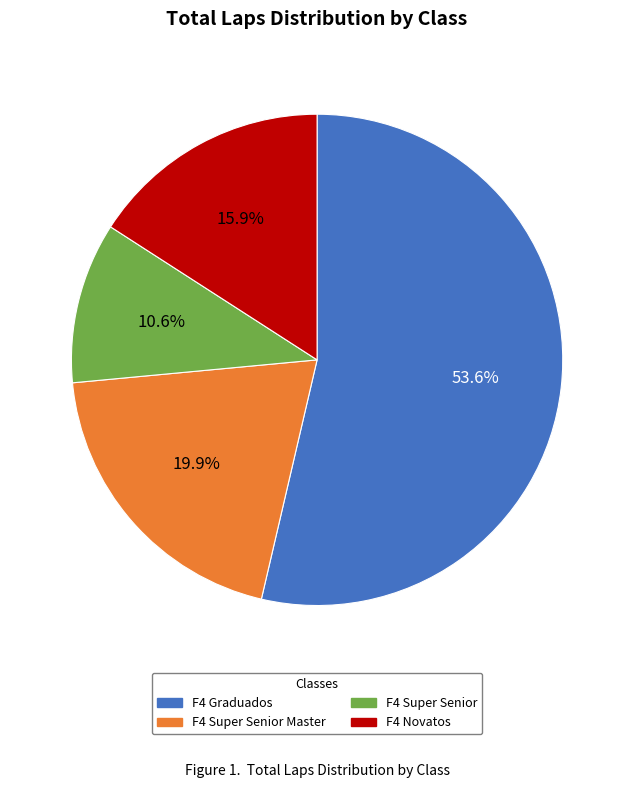

To the nearest percent, what portion does F4 Super Senior Master represent?

20%